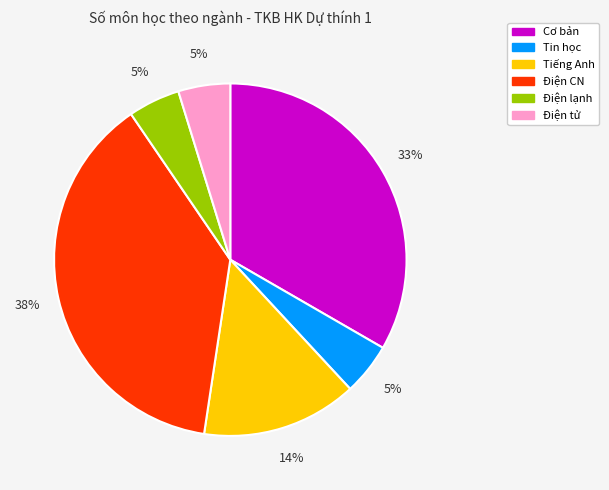

Is it true that Điện lạnh is 5% of the pie?

True